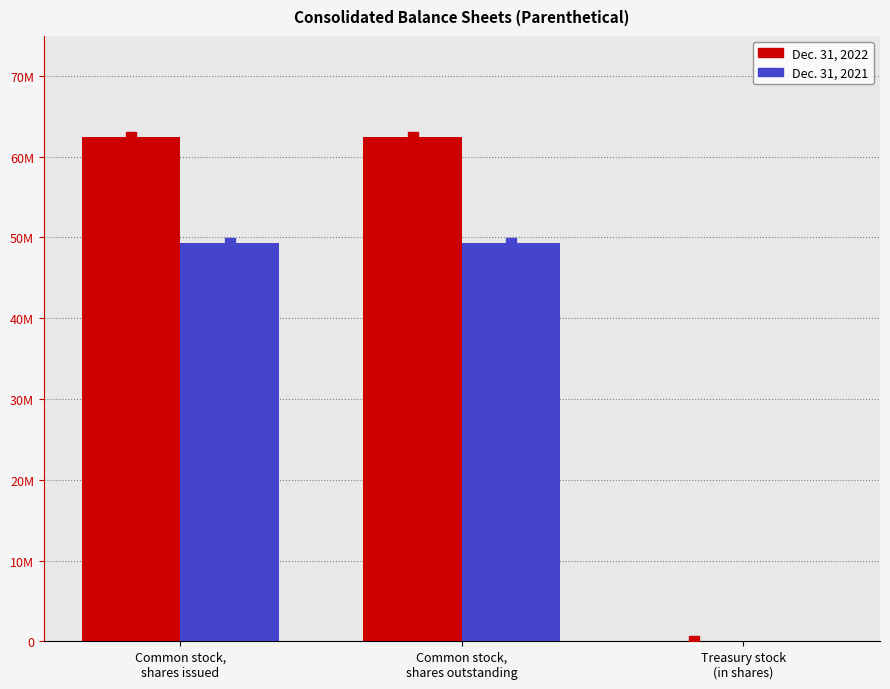

What are all the series names shown in the legend?

Dec. 31, 2022, Dec. 31, 2021